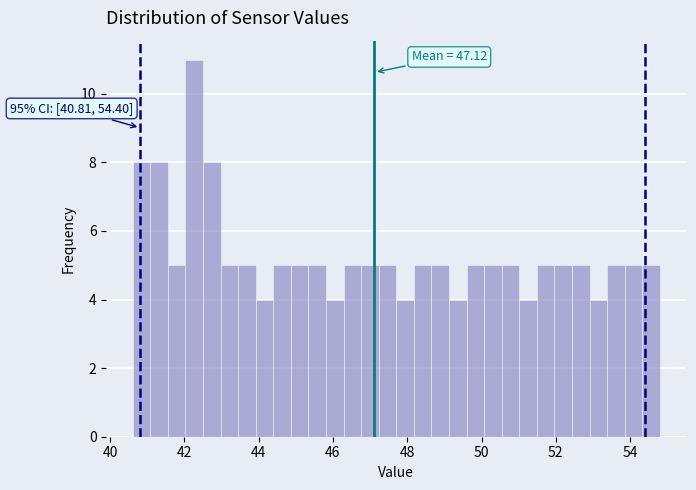

Read against the x-axis, roughly where is the centre of the tallest bar?

42.2